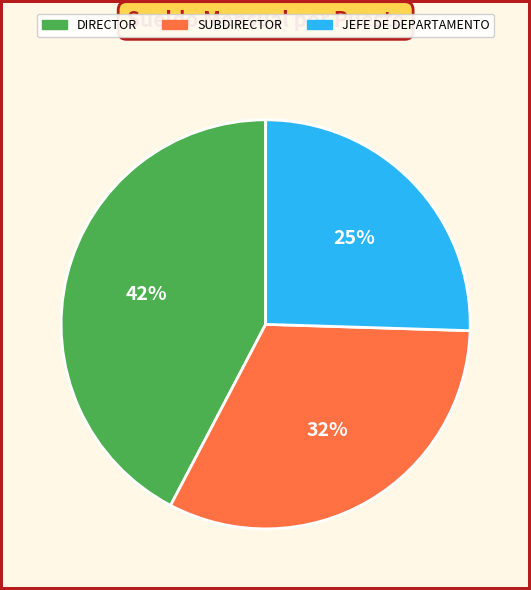

Which category has the biggest portion of the pie?

DIRECTOR